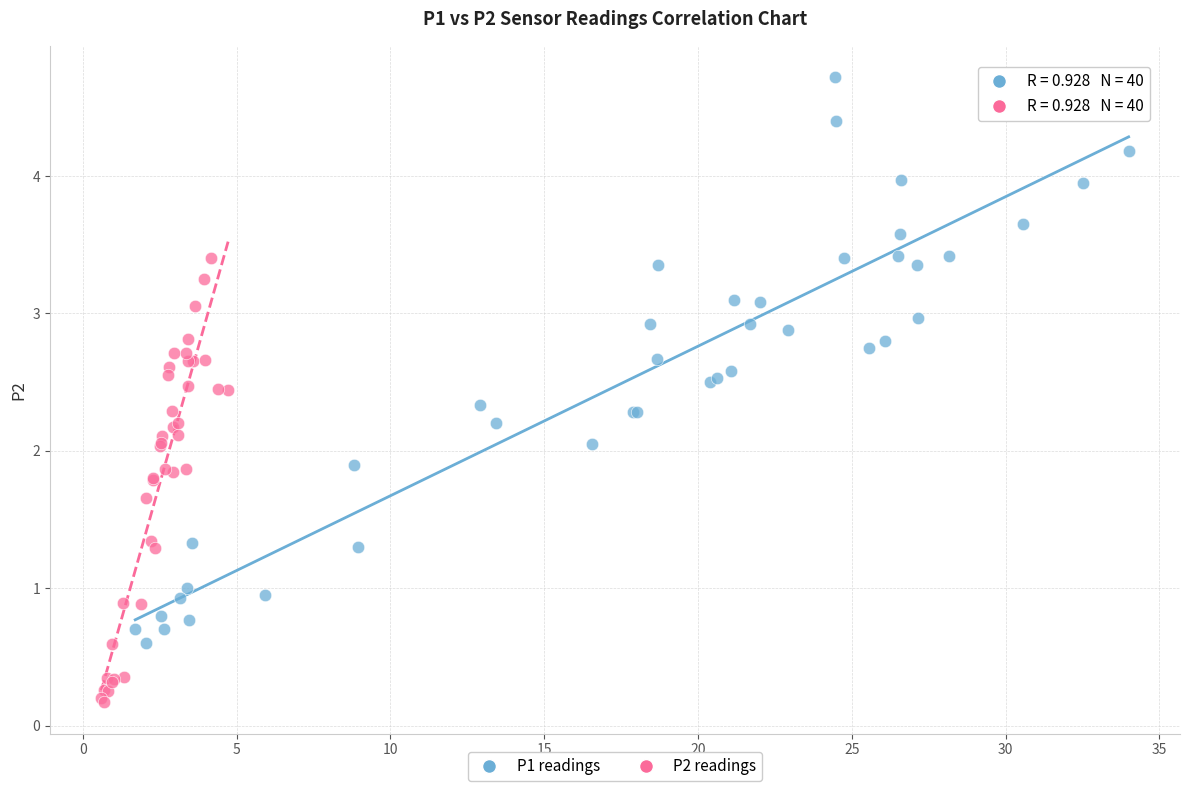

Which series reaches the maximum Y coordinate?

P1 readings